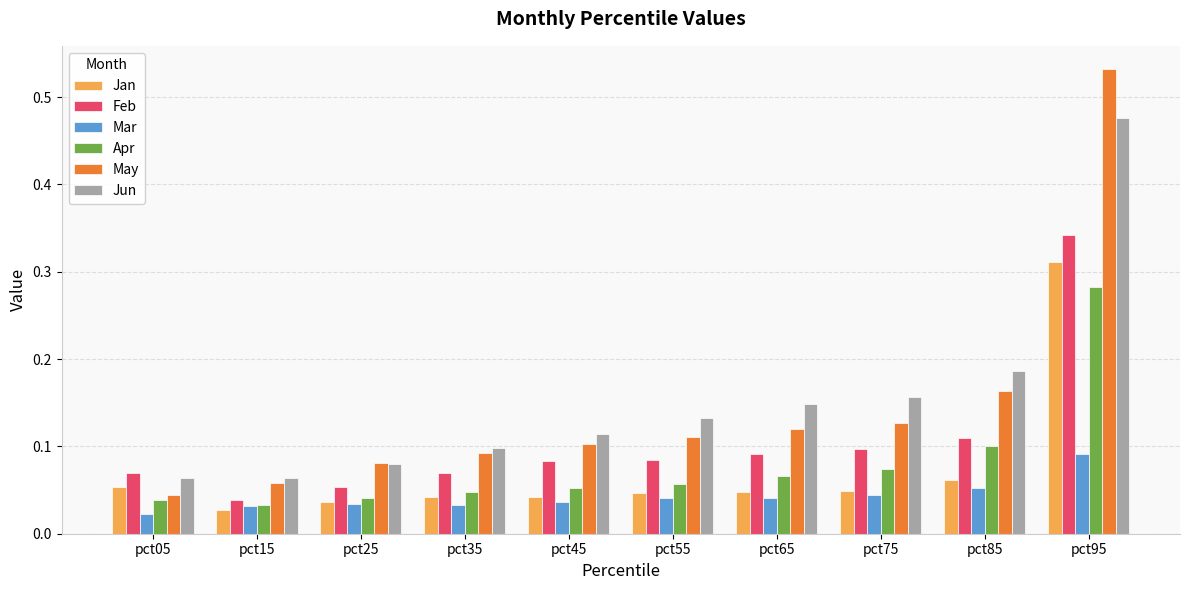

Rank the series by their maximum value, from highest to lowest.

May, Jun, Feb, Jan, Apr, Mar